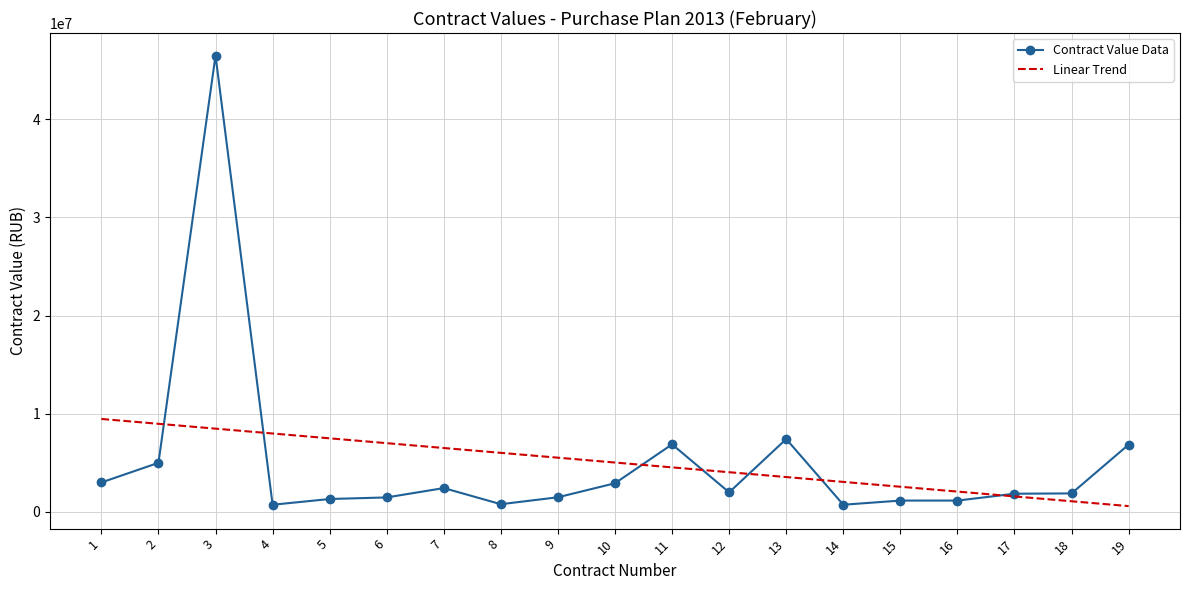

What is the highest value of the Linear Trend series?

9469452.1